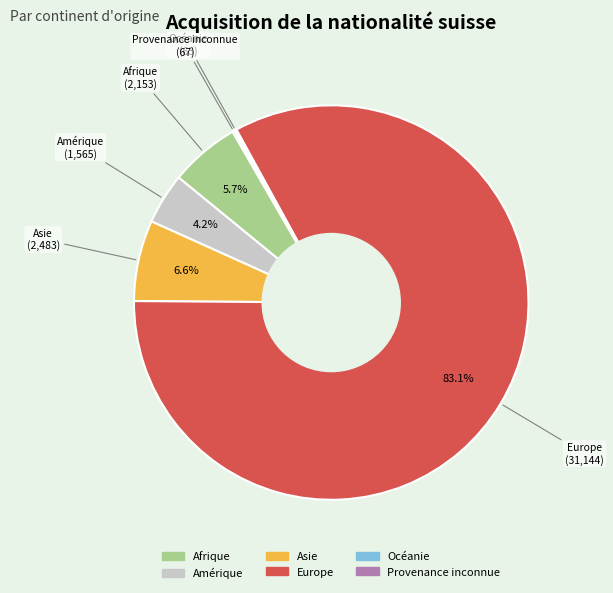

How much of the chart is everything except Afrique?

94.3%